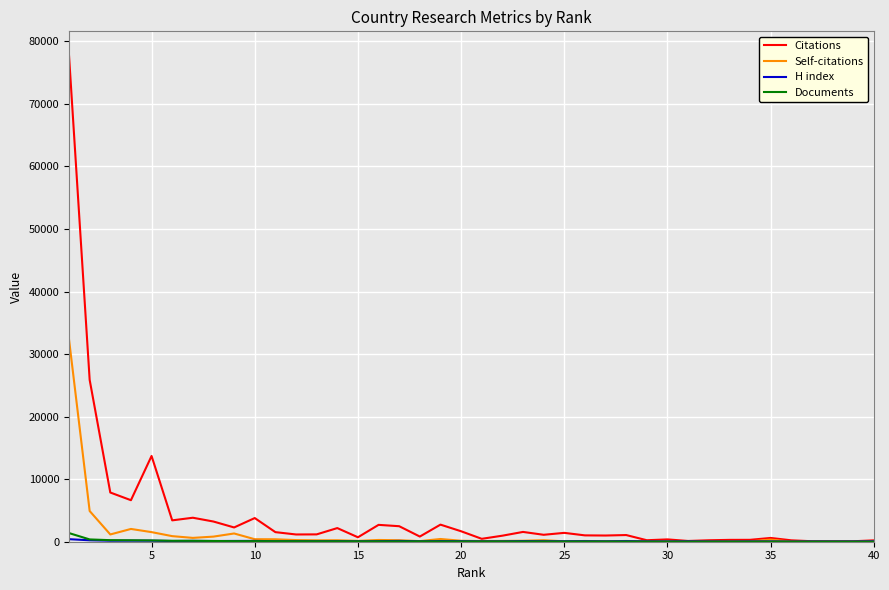

Which series has the largest range (max minus min)?

Citations